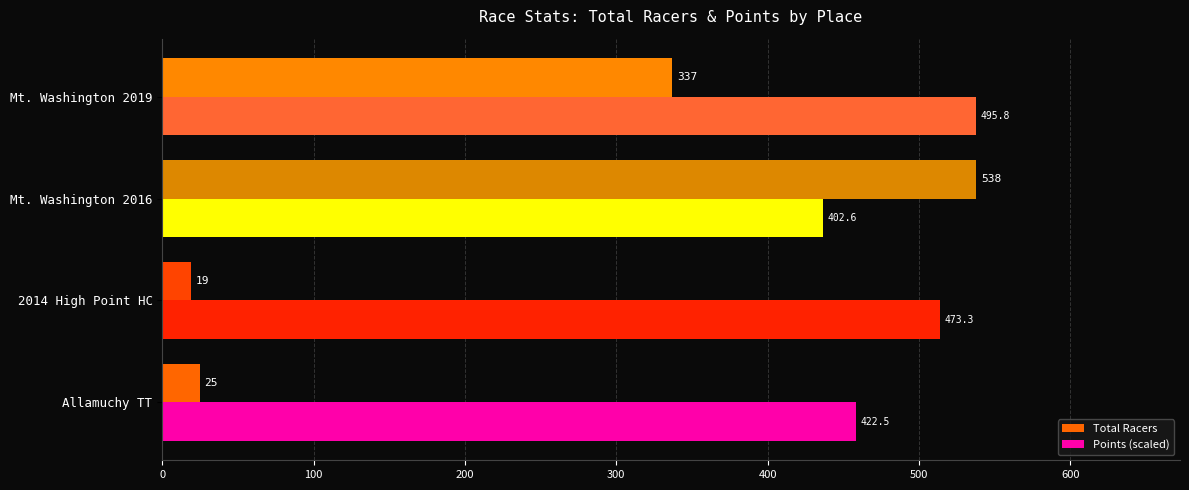

What is the lowest value of the Points (scaled) series?

436.9